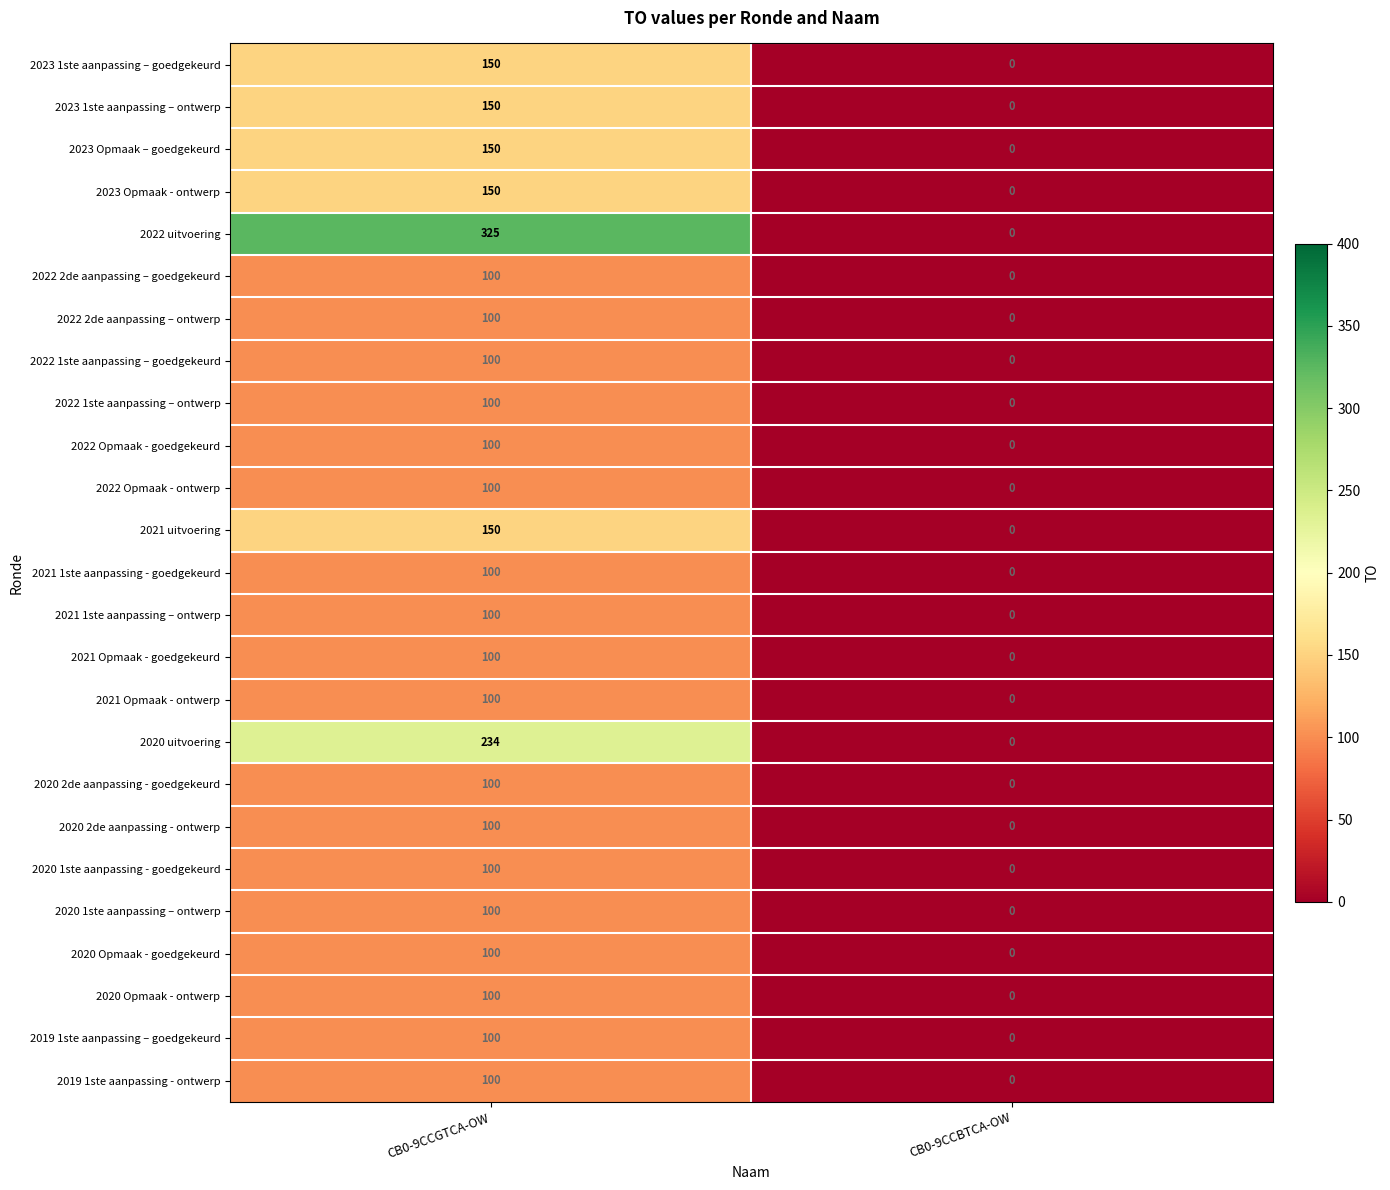

The 2020 2de aanpassing - goedgekeurd series shows 100 at CB0-9CCGTCA-OW. True or false?

True